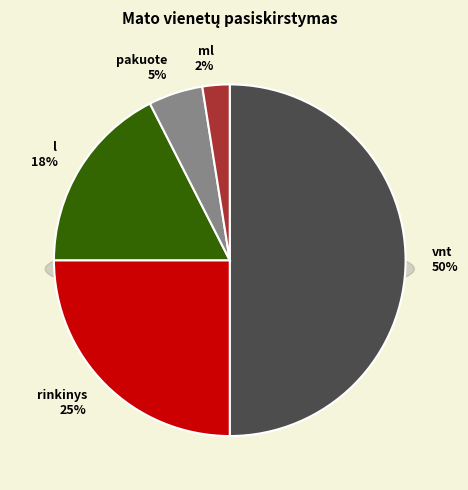

Is the sum of l and ml greater than half?

No